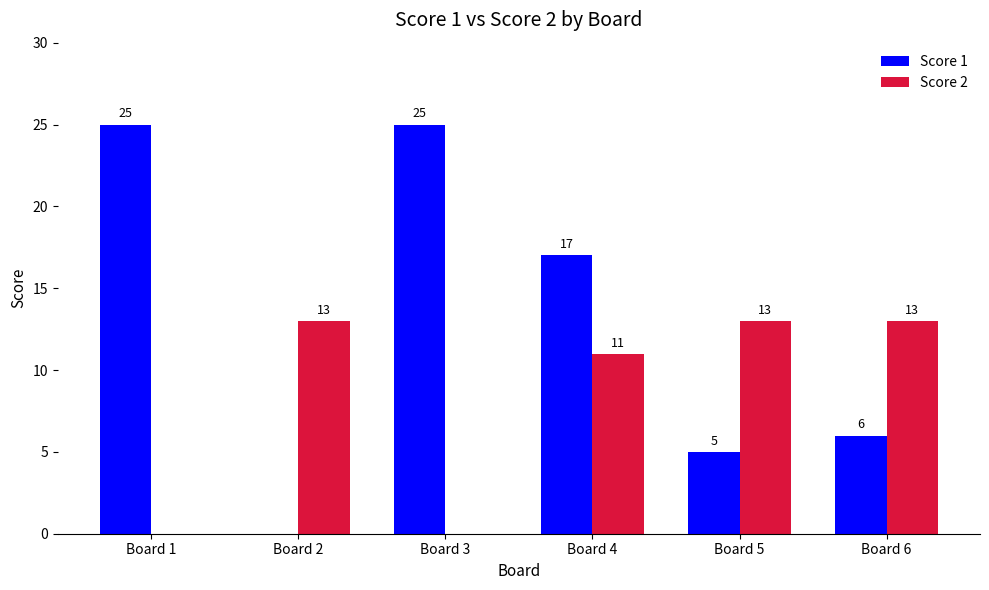

Between Board 2 and Board 6, which series saw the biggest shift?

Score 1